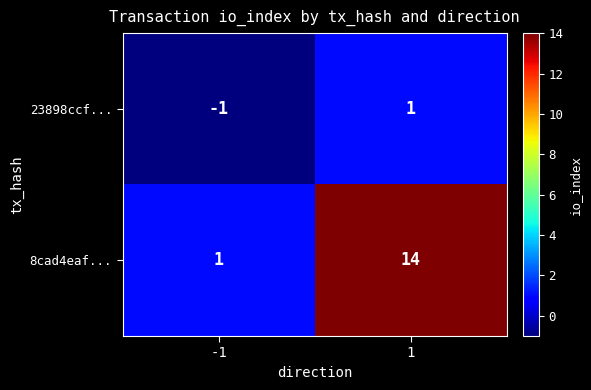

True or false: 8cad4eaf... has a value of 14 at 1.

True